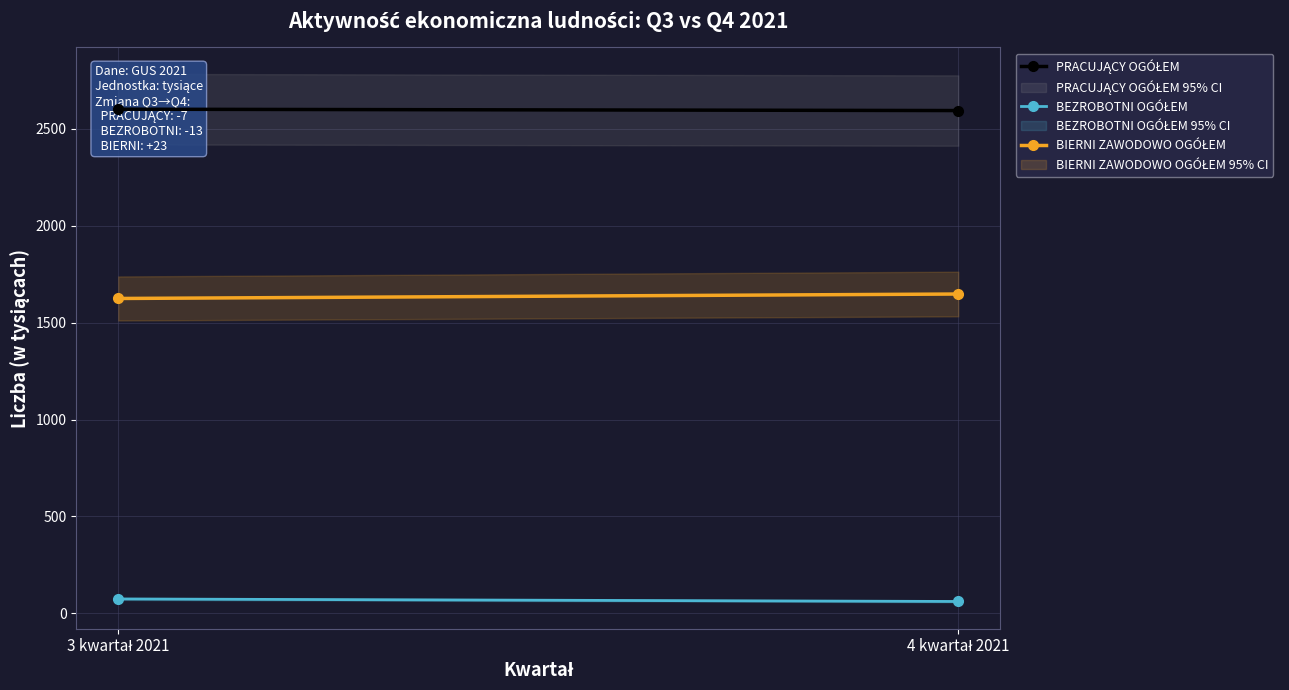

What is the label of the 2nd point from the left?

4 kwartał 2021